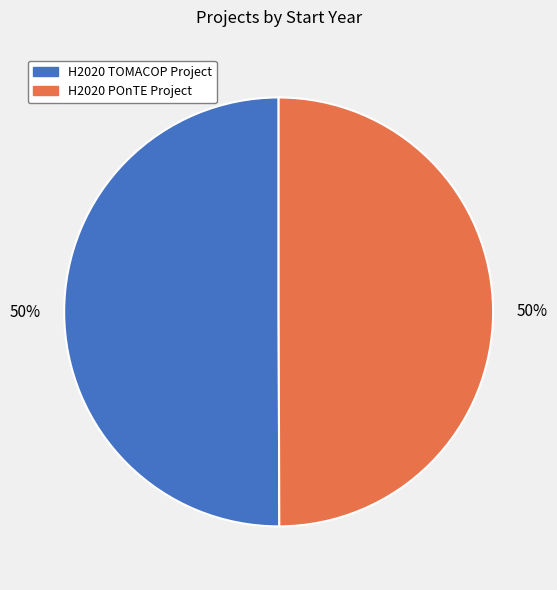

To the nearest percent, what is the combined percentage of H2020 POnTE Project and H2020 TOMACOP Project?

100%